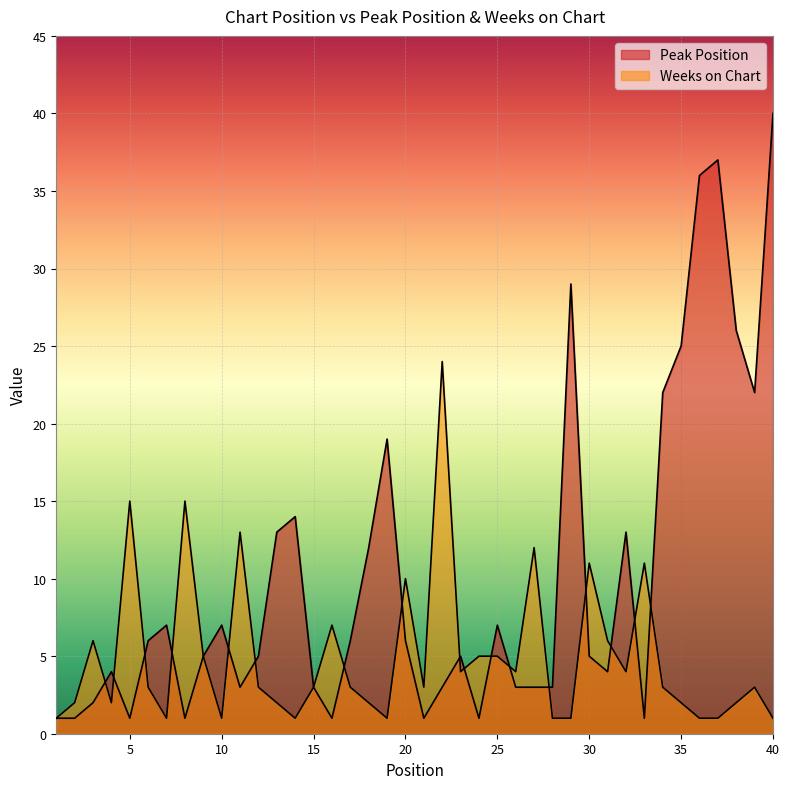

How many categories are shown in the chart?

40